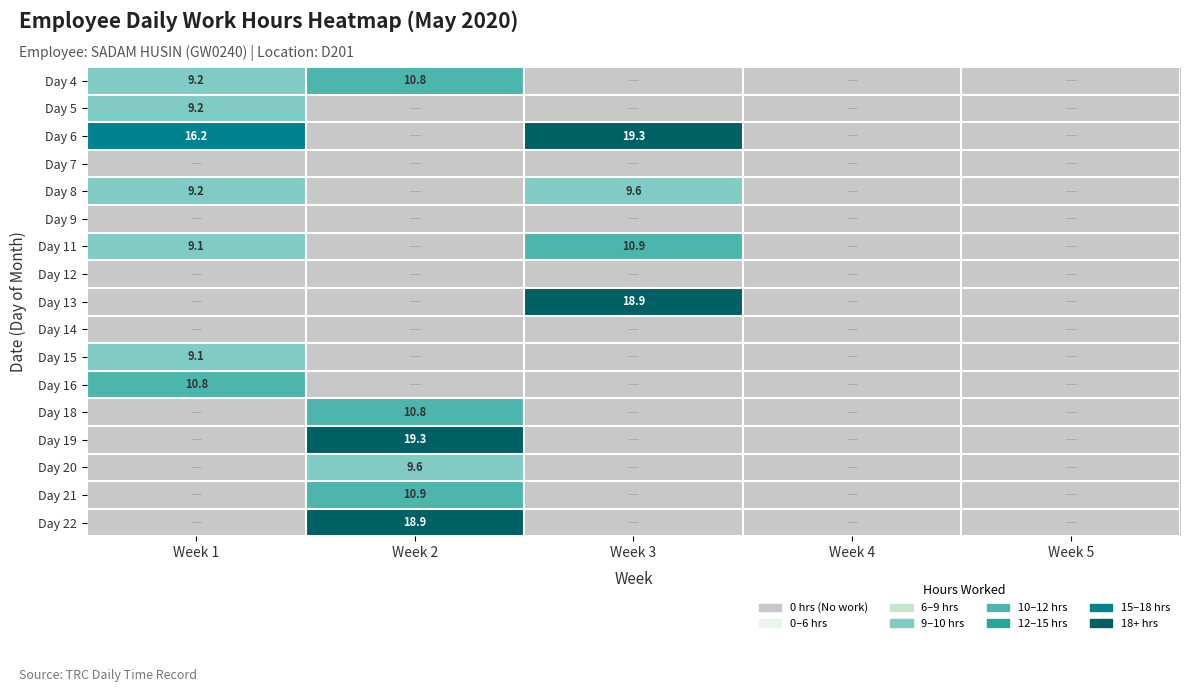

List the labels in order of Day 19 value, largest first.

Week 2, Week 1, Week 3, Week 4, Week 5